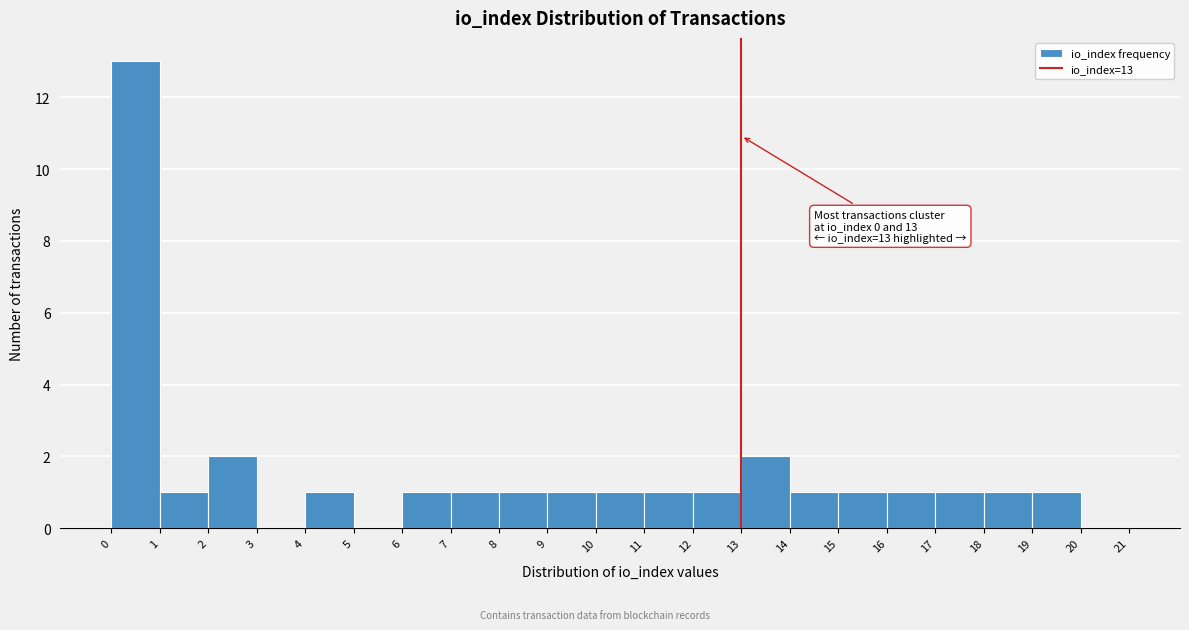

Over which range of the x-axis is the bar tallest?

0 to 1